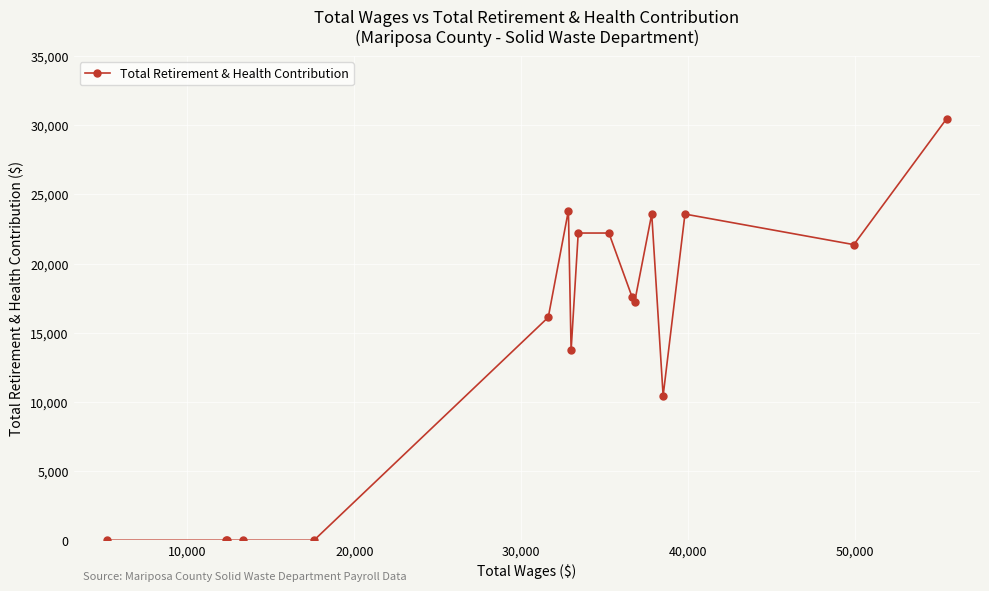

Reading left to right, list all the values displayed in this chart.

0	0	0	0	0	16114	23824	13727	22203	22203	17554	17204	23573	10442	23573	21365	30464